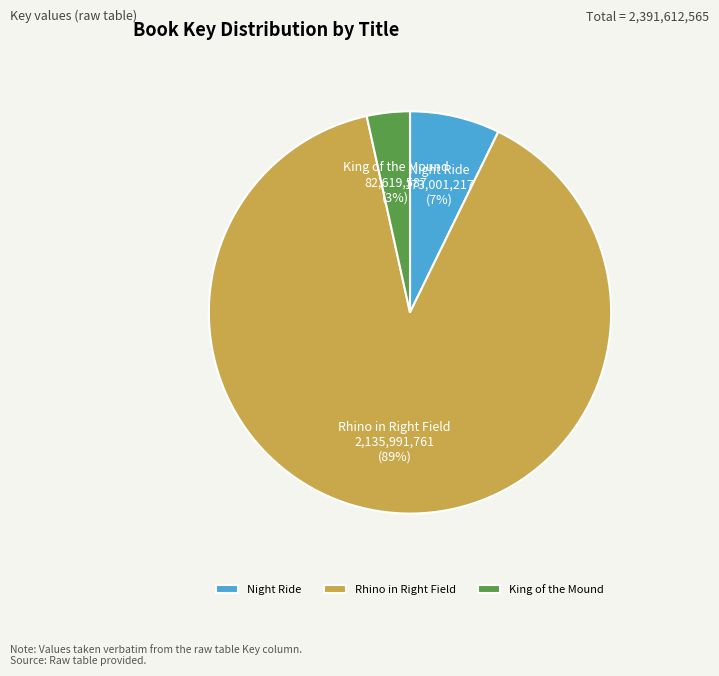

Which slice is the largest?

Rhino in Right Field